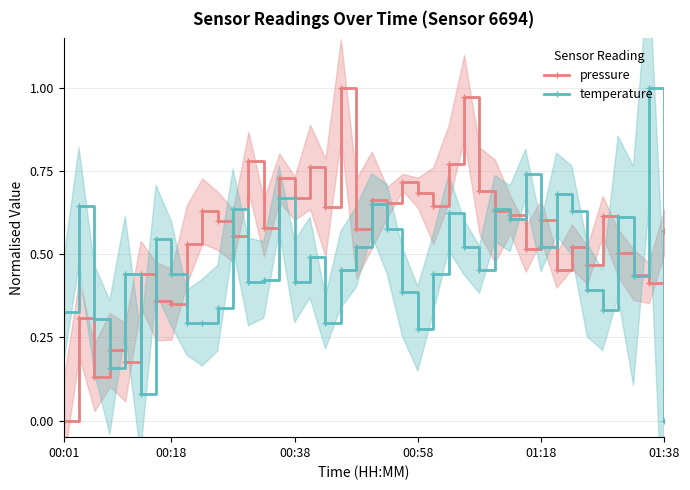

Which series ends up on top after the final intersection of temperature and pressure?

pressure